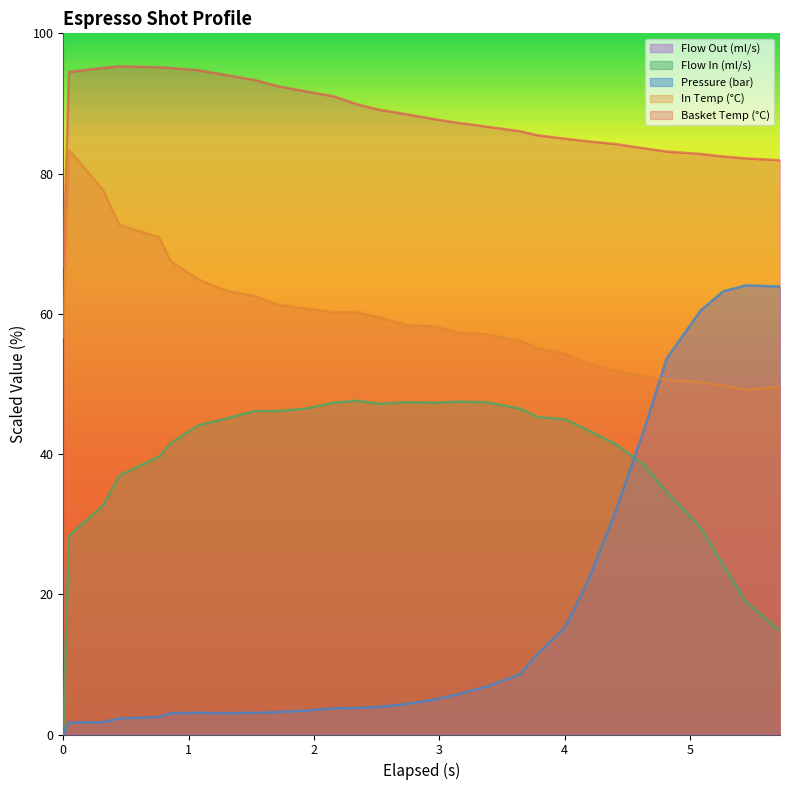

Which series has the largest total across all categories?

Basket Temp (°C)